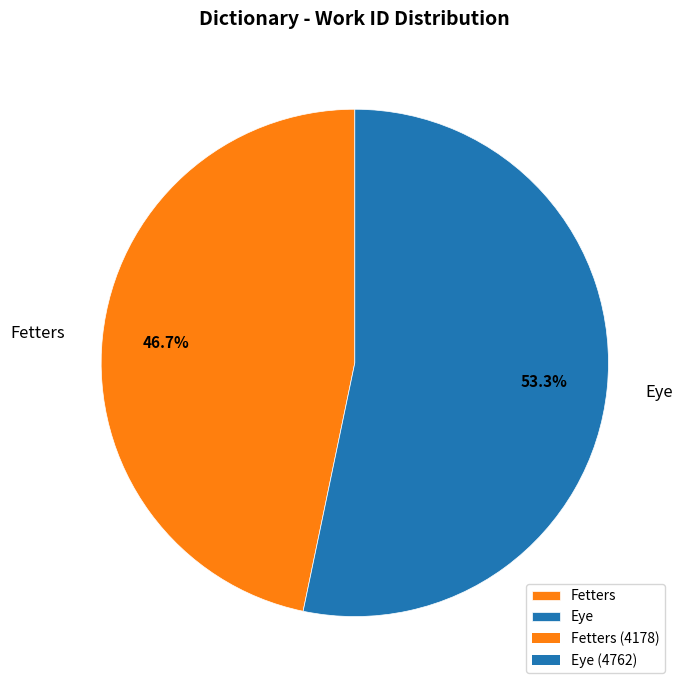

Approximately how many times larger is the value at Eye compared to Fetters?

1.1